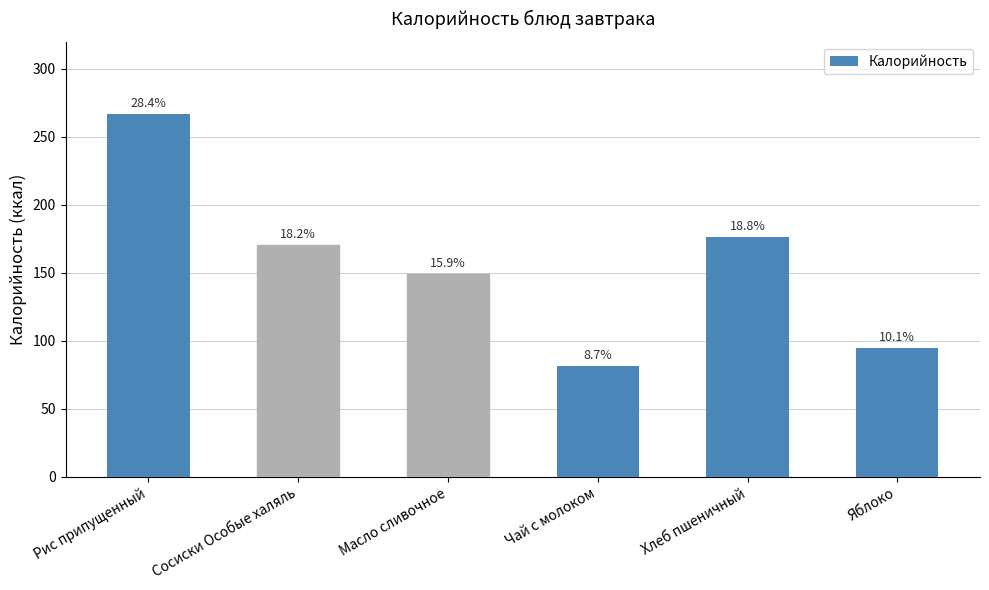

Reading left to right, list all the values displayed in this chart.

Рис припущенный=266.5	Сосиски Особые халяль=170.5	Масло сливочное=149.3	Чай с молоком=81.8	Хлеб пшеничный=176.2	Яблоко=94.5